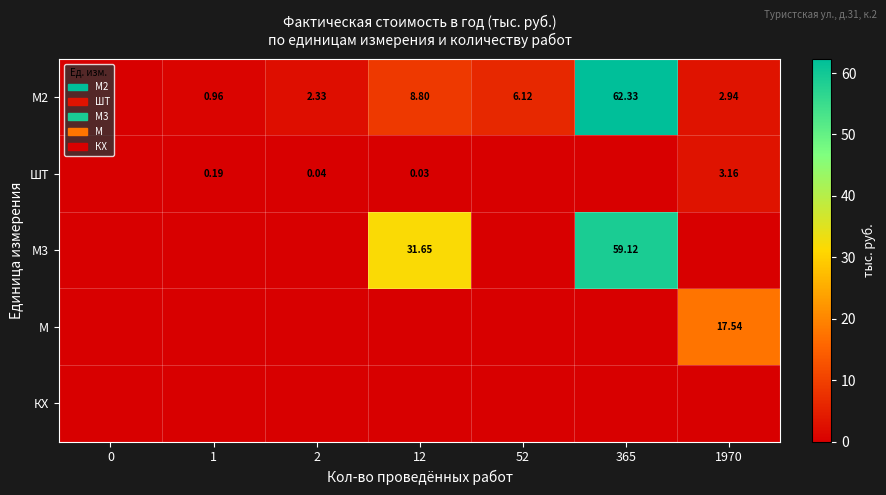

What is the sum of the М2 values at 52 and 365?

68.4